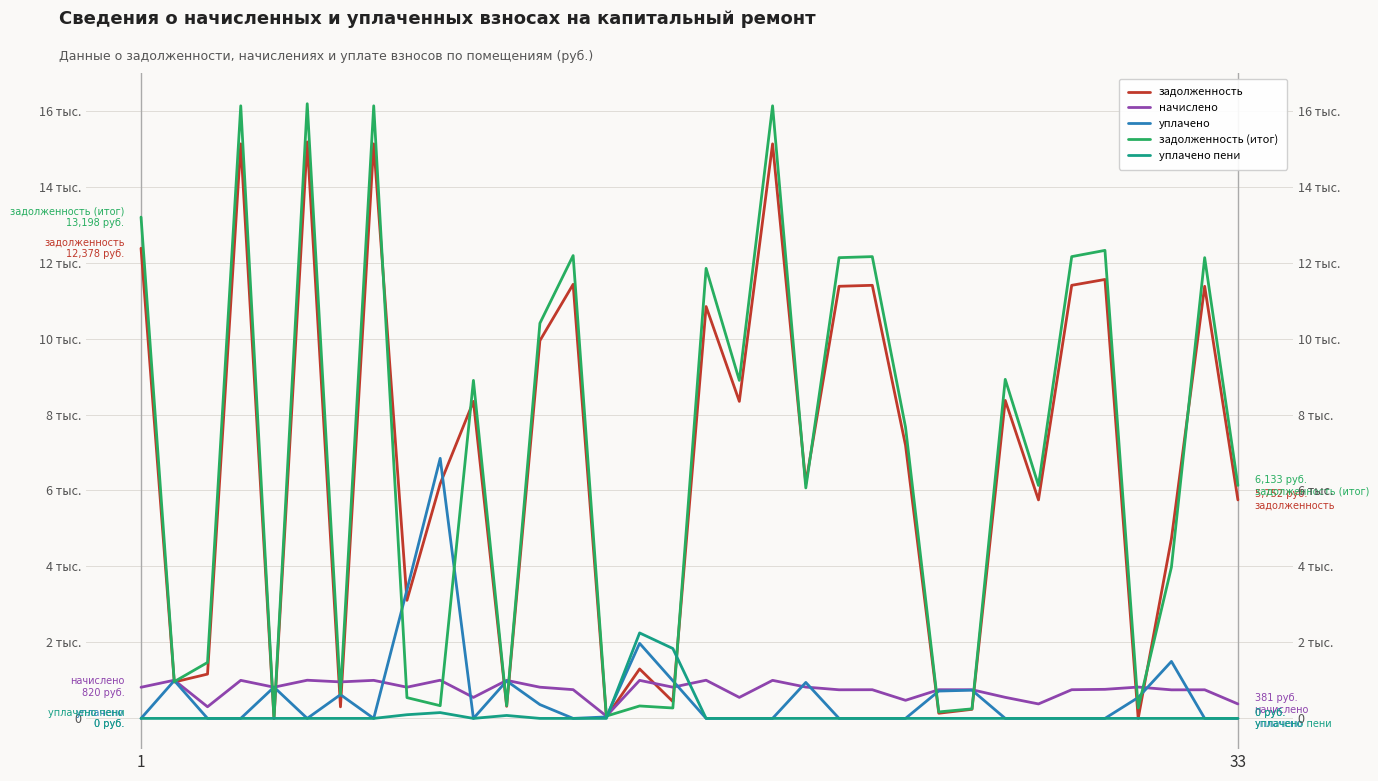

What is the sum of the уплачено values at 33 and 12?

364.0